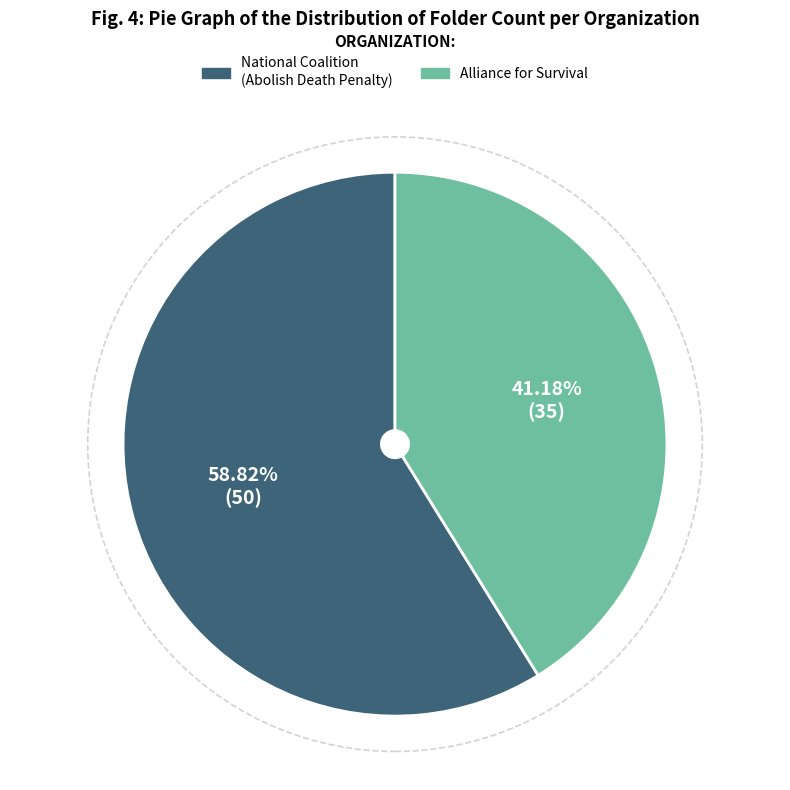

Is there any slice that represents more than half of the pie?

Yes